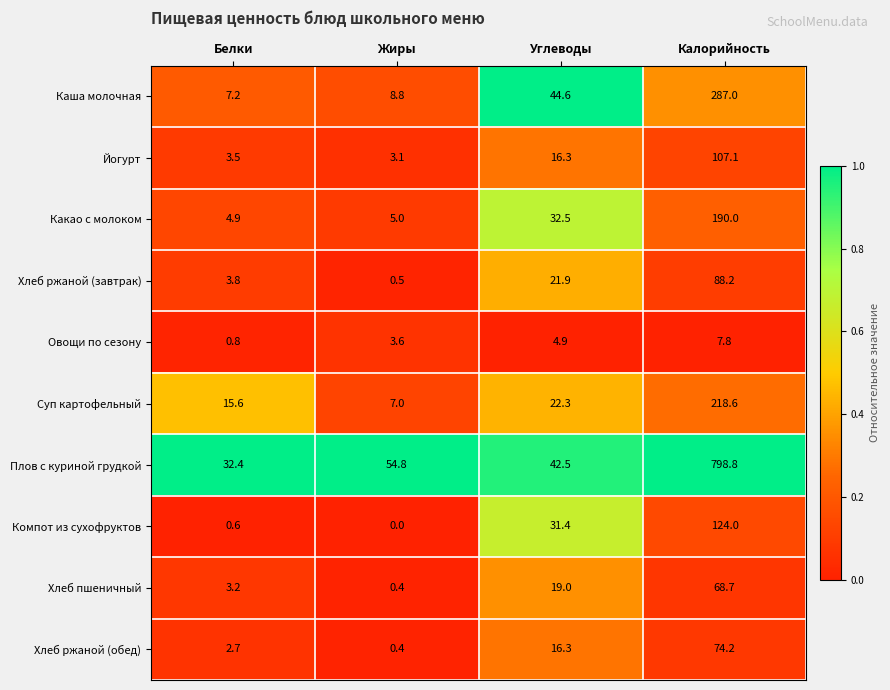

What is the total value across all series at Жиры?

83.6